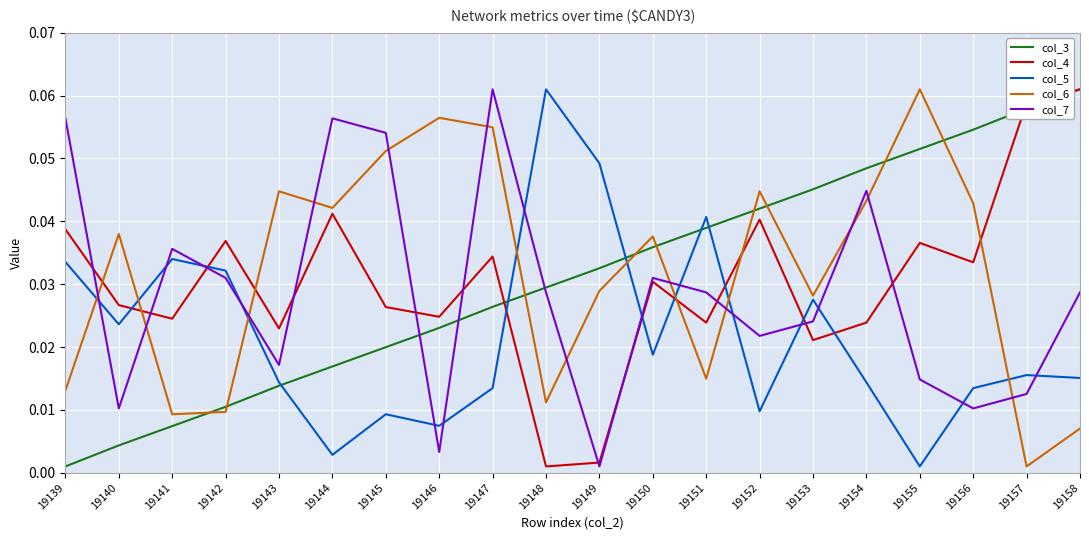

True or false: col_3 and col_4 intersect in this chart.

True